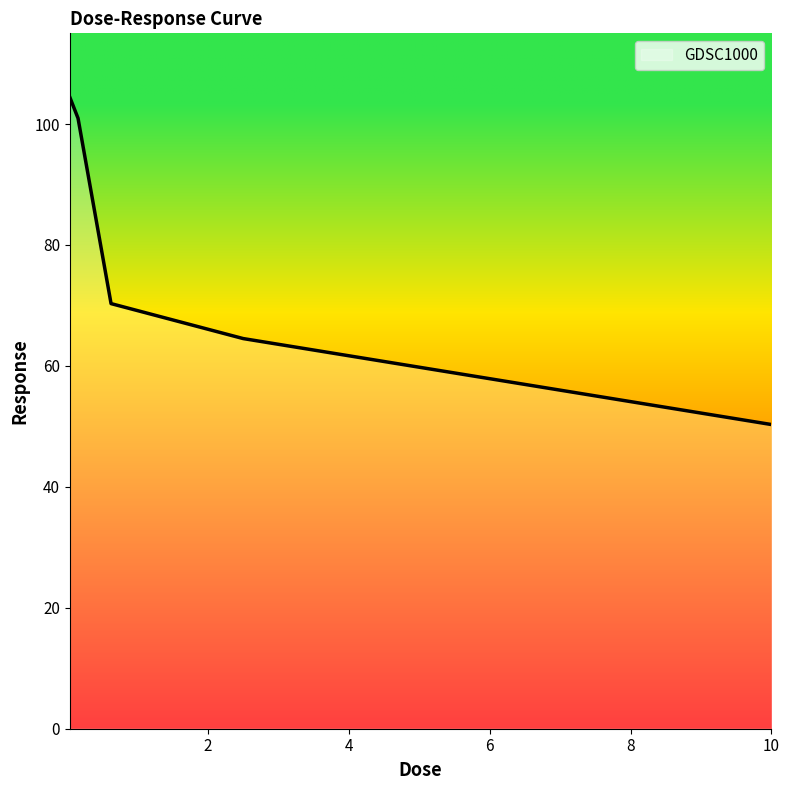

True or false: the data has more than 2 interior local peaks.

False